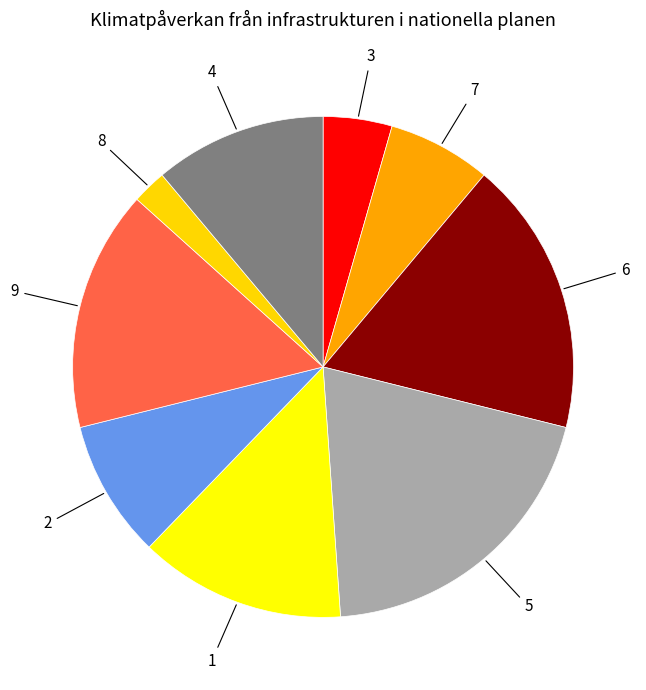

Count the number of slices in the pie.

9